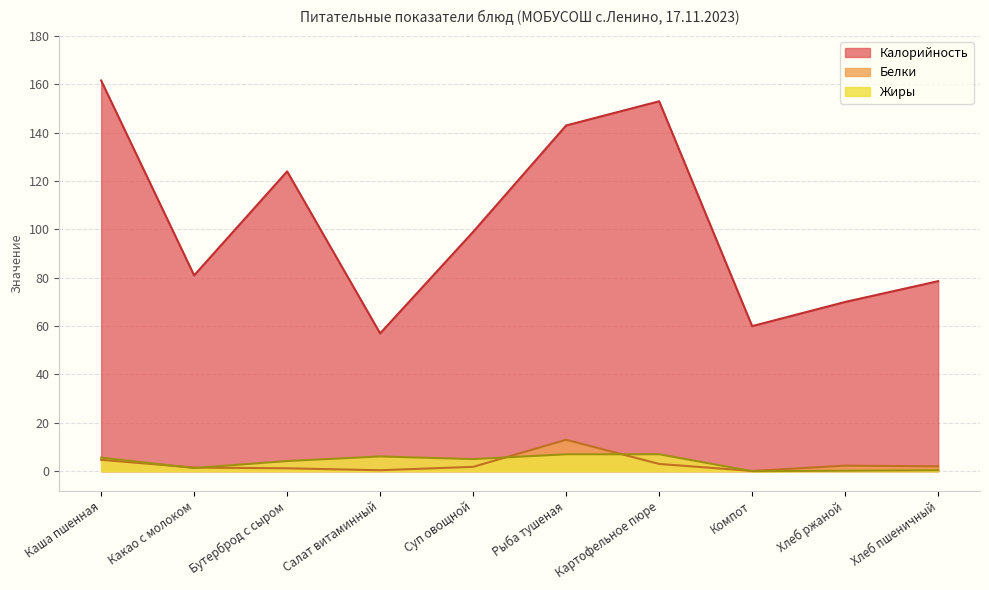

What is the average value of the Белки series?

3.0